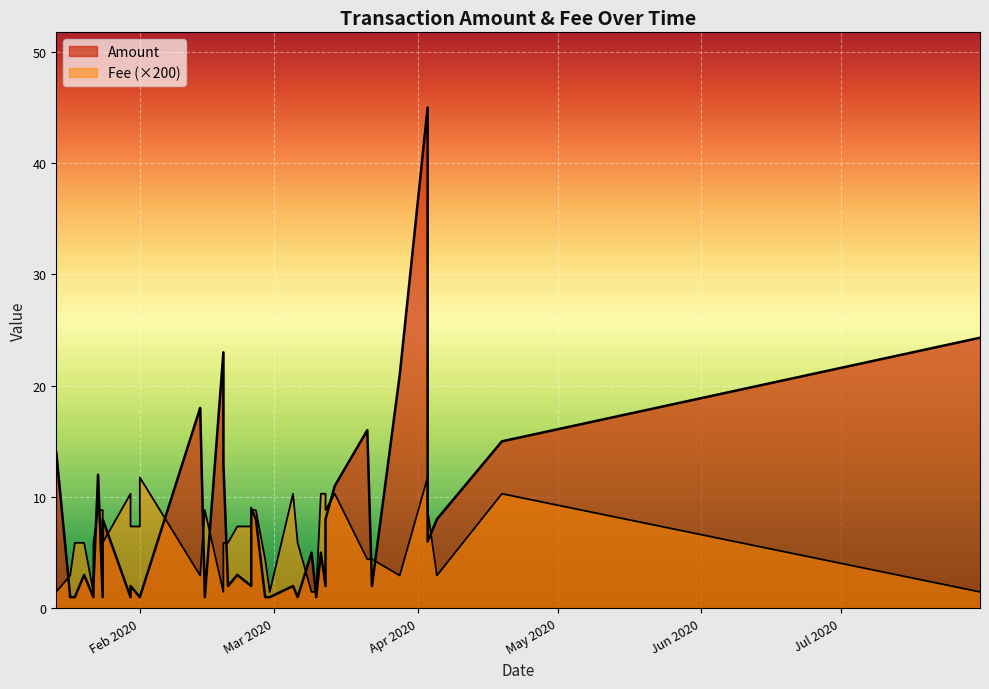

Is it true that Fee equals 0.0 at 2020-03-12?

True